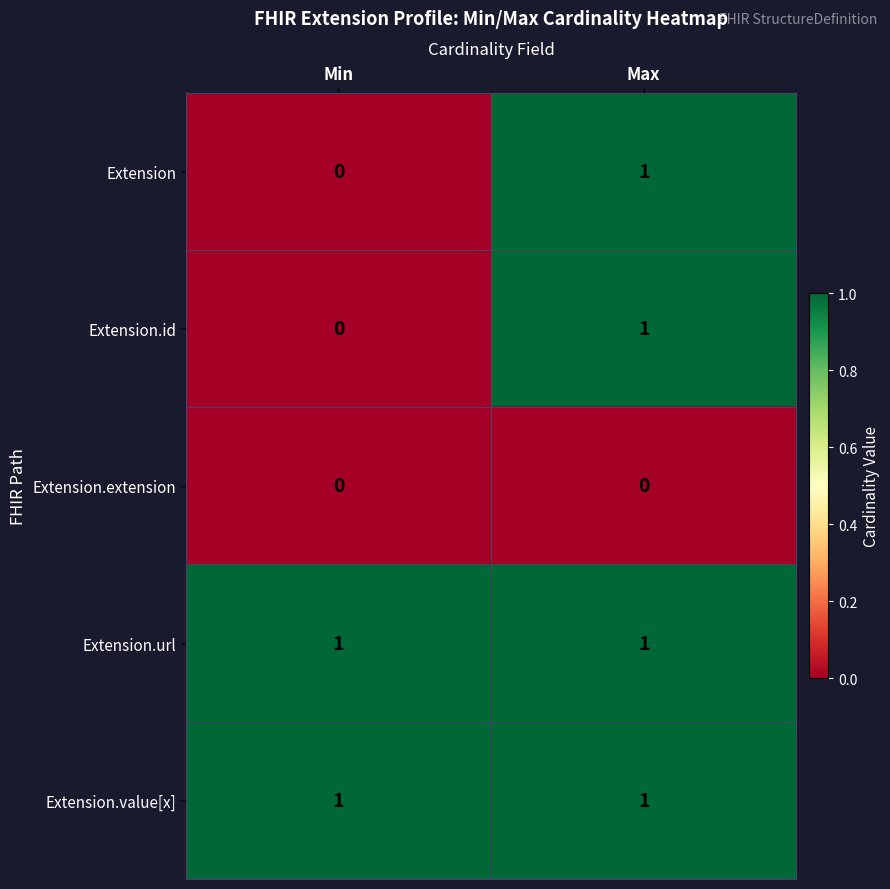

At which category is the sum across all series the highest?

Max